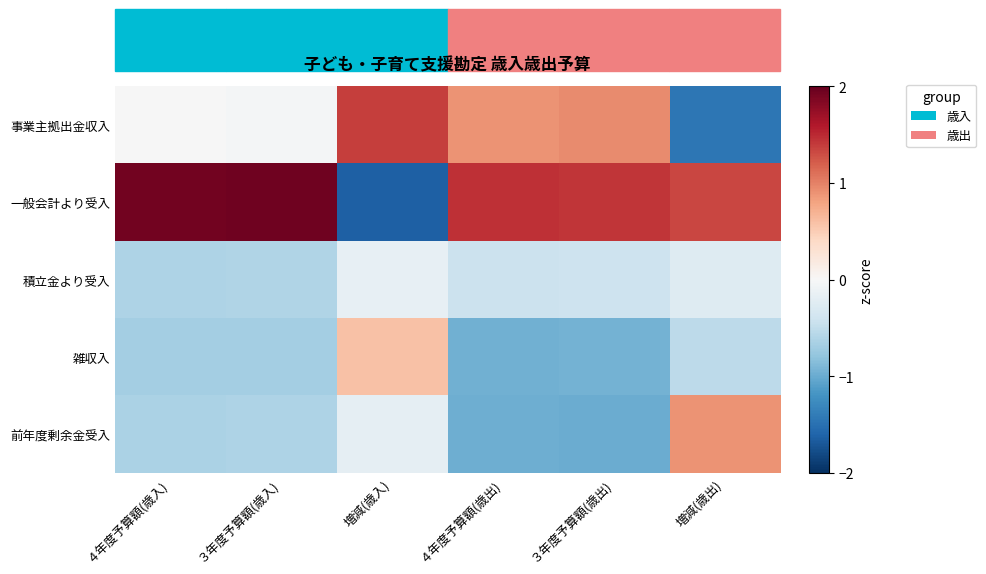

Which series has the largest total across all categories?

一般会計より受入